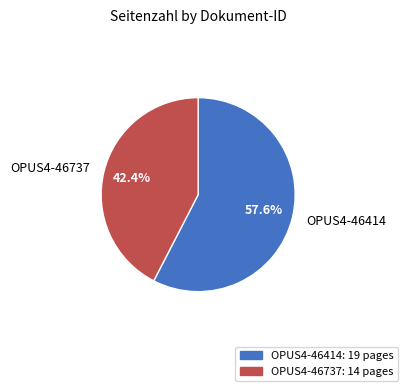

Is it true that OPUS4-46414 is 70% of the pie?

False